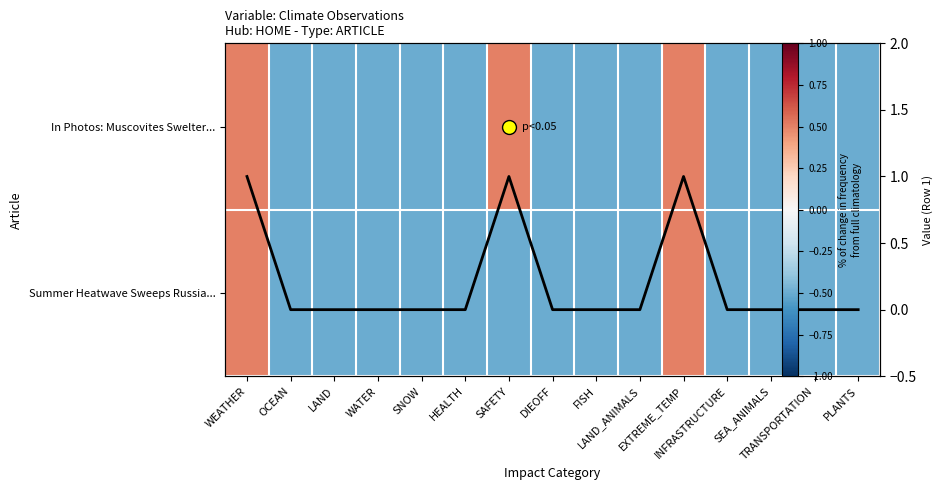

Between WATER and HEALTH, which series saw the biggest shift?

In Photos: Muscovites Swelter...